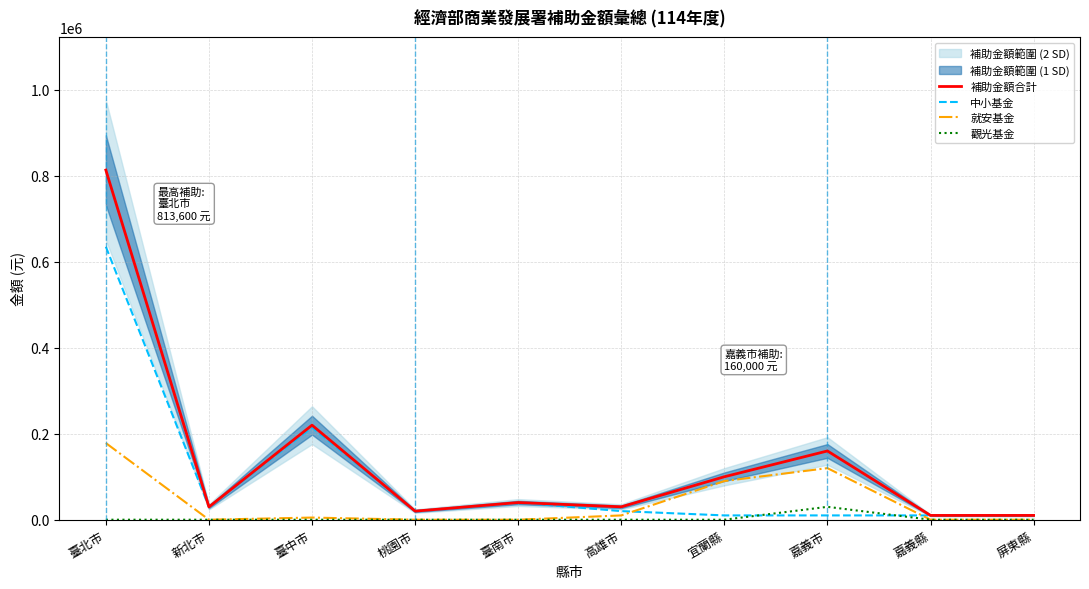

Which category has the lowest value in the 中小基金 series?

宜蘭縣